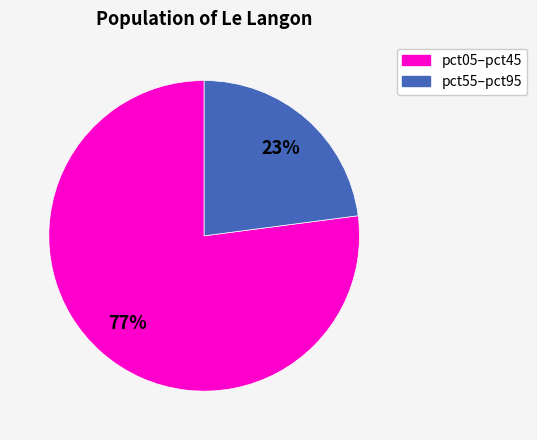

To the nearest percent, what is the difference between the largest and smallest slice percentages?

54%